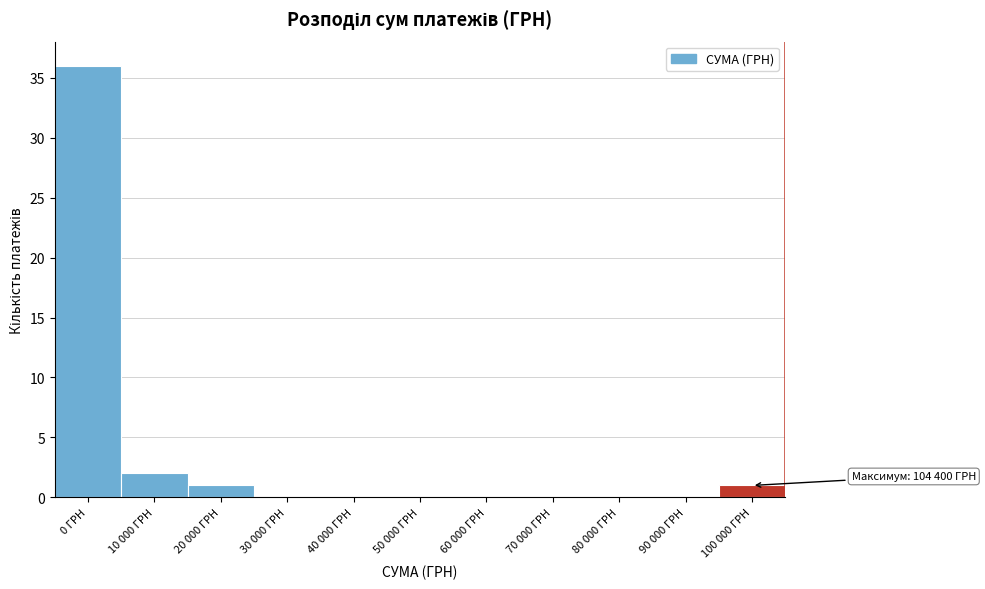

Reading right to left, list all the values displayed in this chart.

100 000 ГРН=1	90 000 ГРН=0	80 000 ГРН=0	70 000 ГРН=0	60 000 ГРН=0	50 000 ГРН=0	40 000 ГРН=0	30 000 ГРН=0	20 000 ГРН=1	10 000 ГРН=2	0 ГРН=36